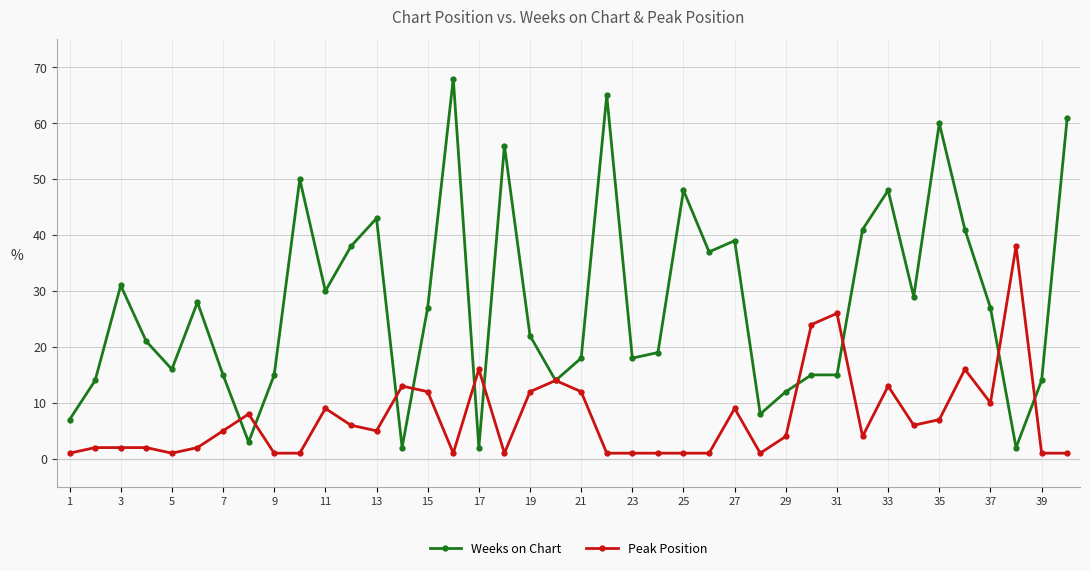

How many distinct data groups are displayed?

2